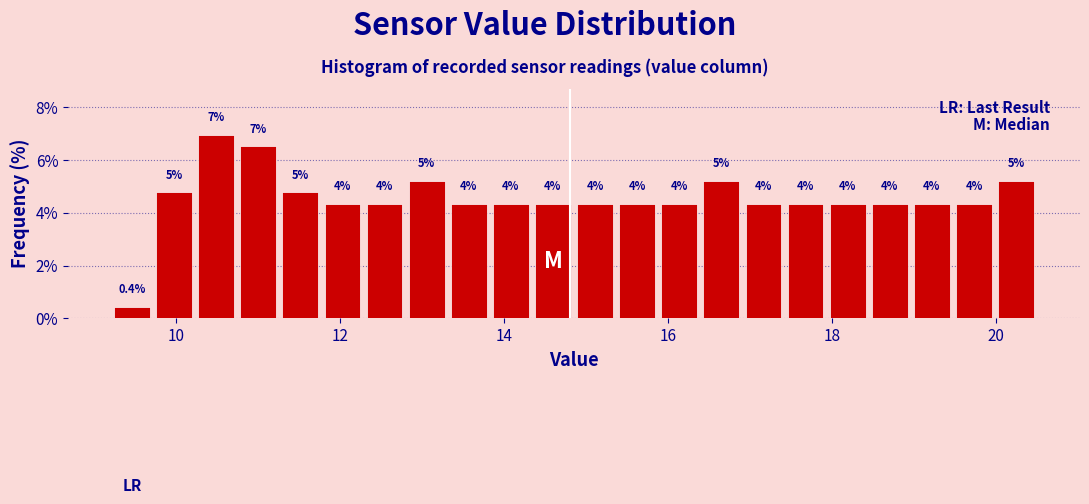

Around what value on the x-axis is the tallest bar? Give the approximate position of its centre, as read against the axis.

10.4